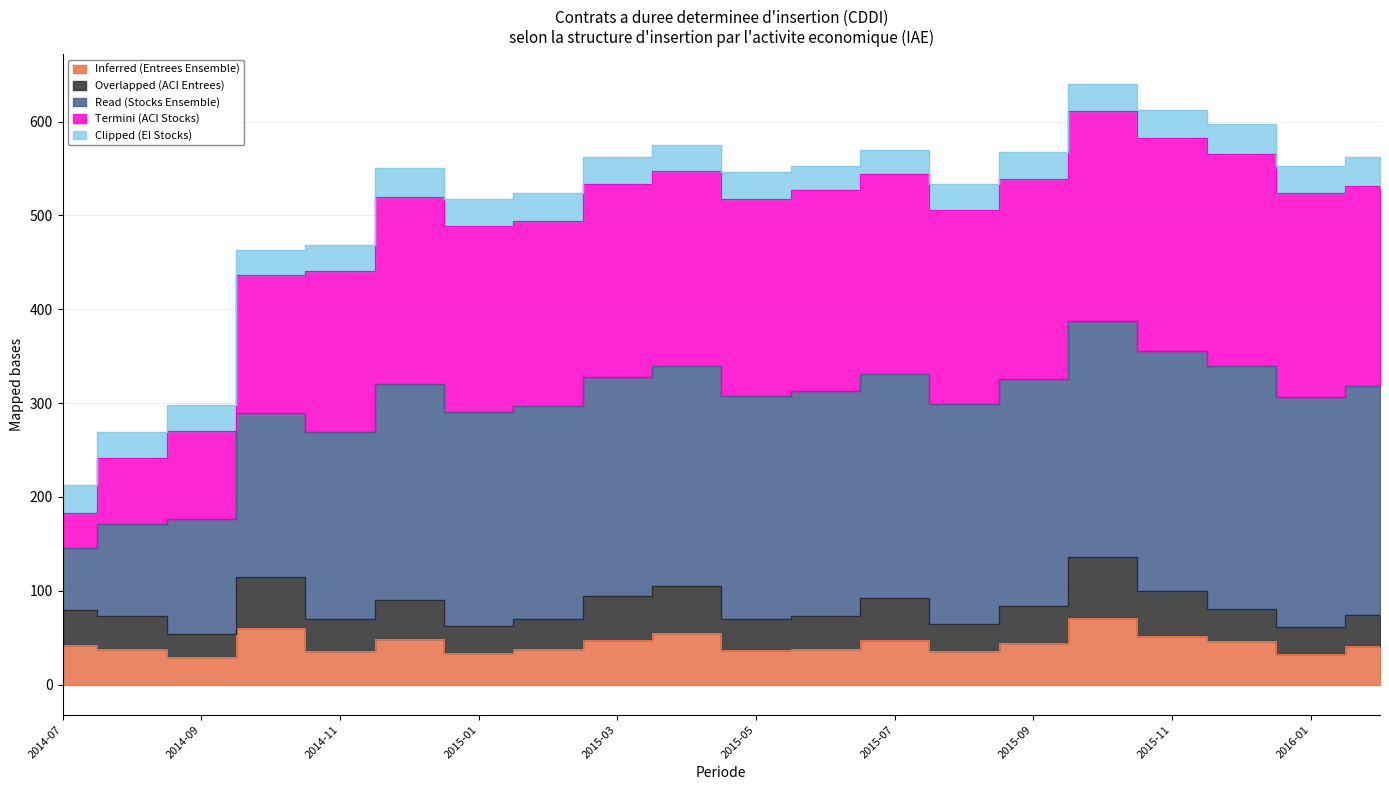

True or false: Termini (ACI Stocks) and Inferred (Entrees Ensemble) intersect in this chart.

False